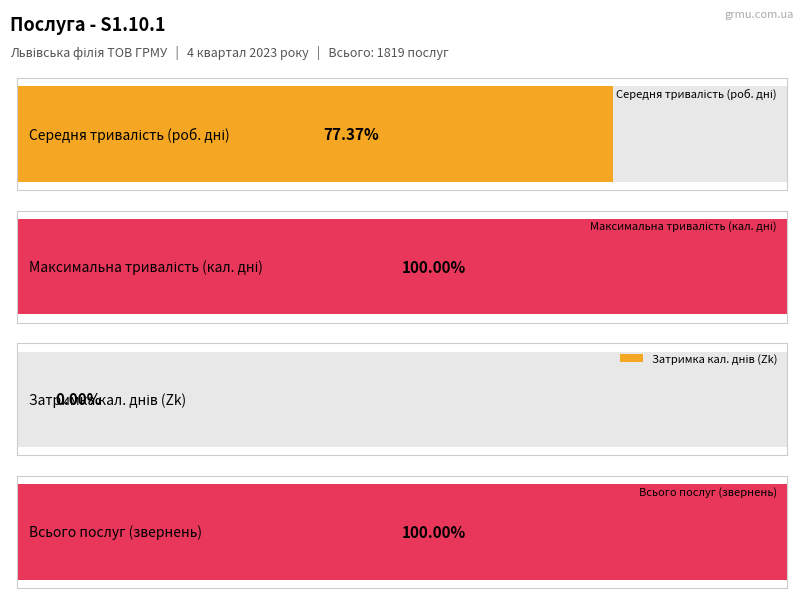

What is the total value across all series at Всього послуг?

1819